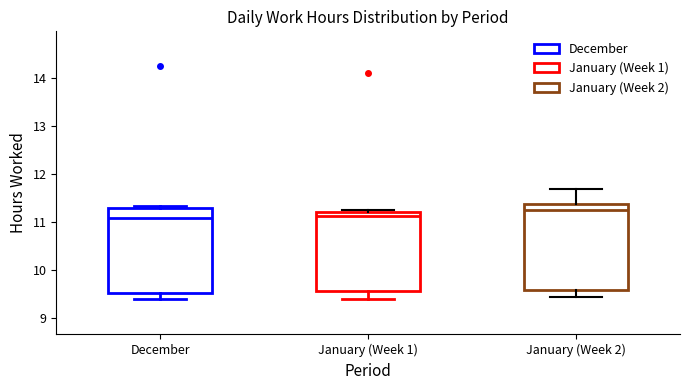

Reading left to right, read every box against the y-axis: the position of its median line, the range the box covers, and the ends of its whiskers. The values are not printed on the chart, so give them approximately, as read against the axis.

December: median 11.1, box 9.5 to 11.3, whiskers 9.4 to 11.3 (just above the box's upper edge)
January (Week 1): median 11.1, box 9.6 to 11.2, whiskers 9.4 to 11.3
January (Week 2): median 11.3, box 9.6 to 11.4, whiskers 9.4 to 11.7